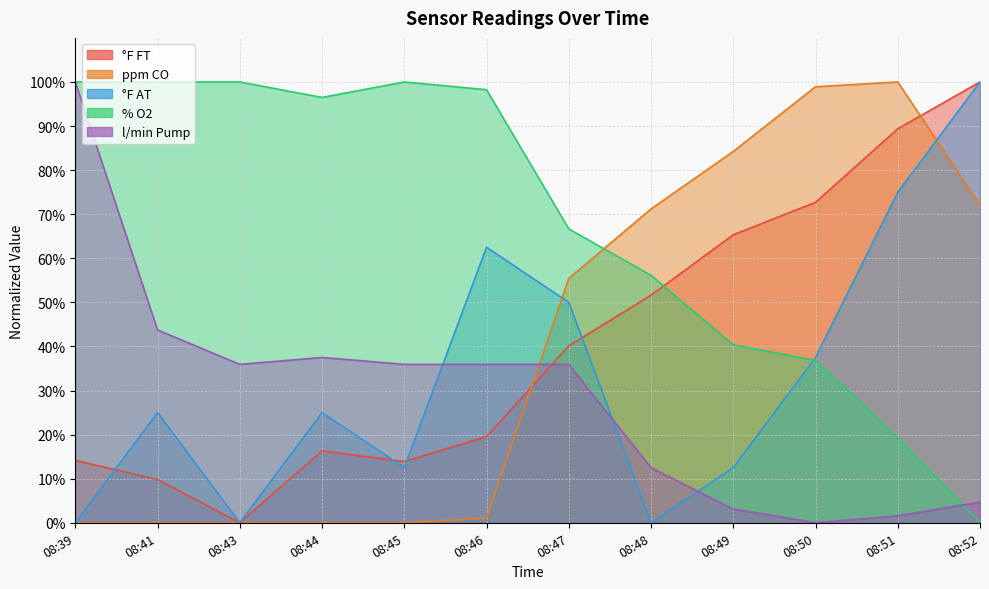

What is the value of the ppm CO point at the 9th from the left?

84.2